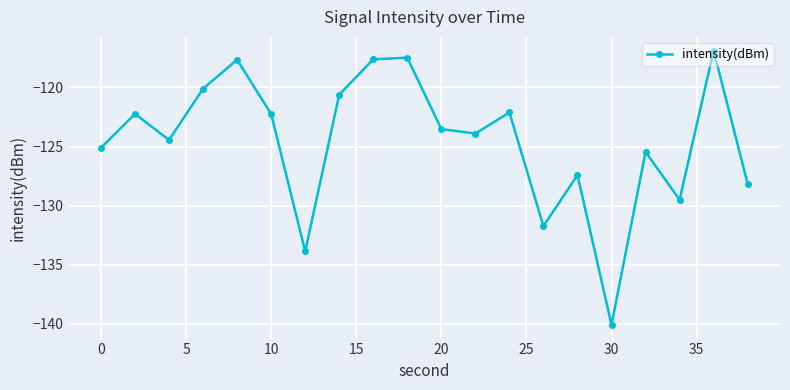

What is the smallest value displayed?

-140.1